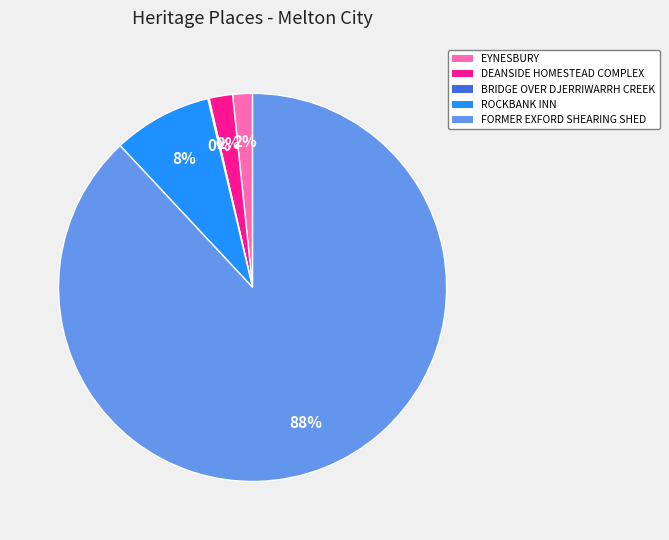

To the nearest percent, what is the combined percentage of ROCKBANK INN and EYNESBURY?

10%